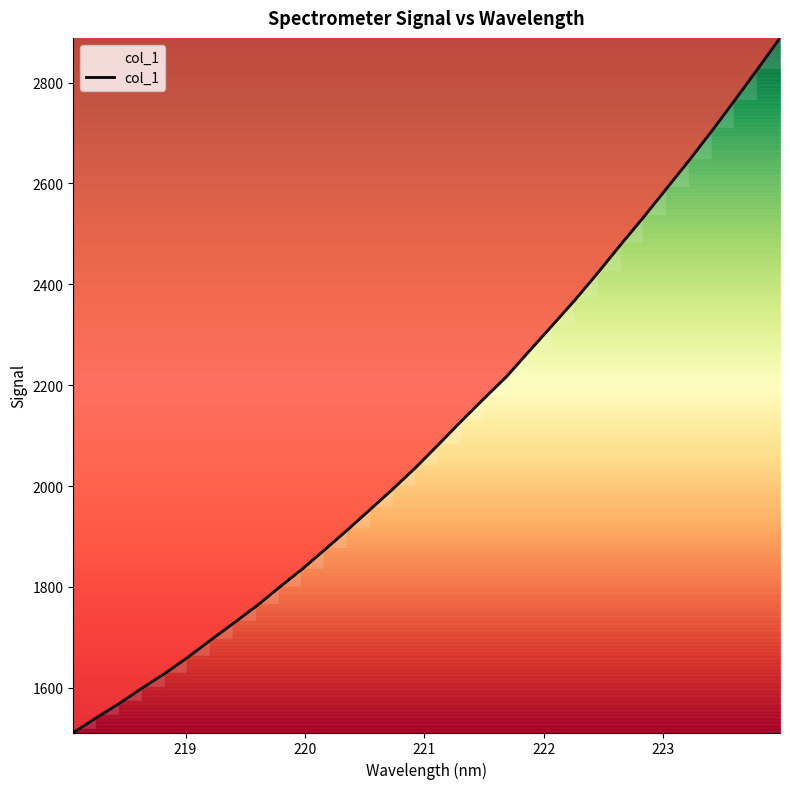

True or false: there are more than 0 points higher than both neighbors.

False